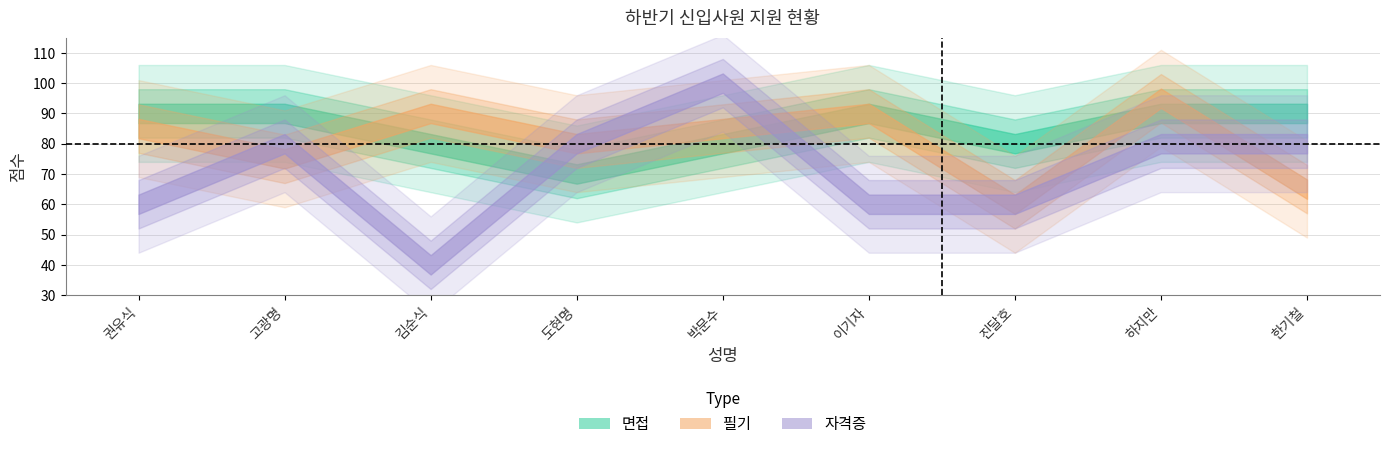

Where is the first local minimum for 자격증?

김순식